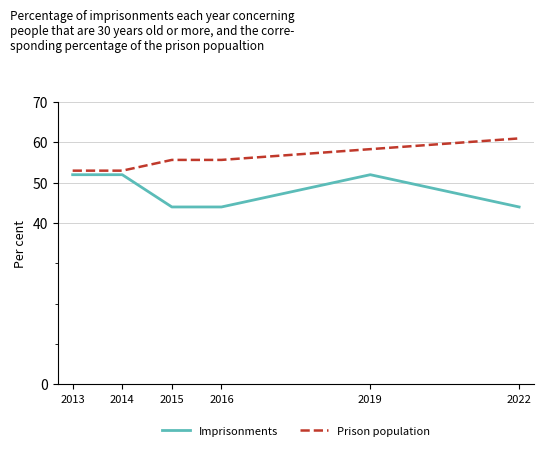

At which category is the sum across all series the highest?

2019